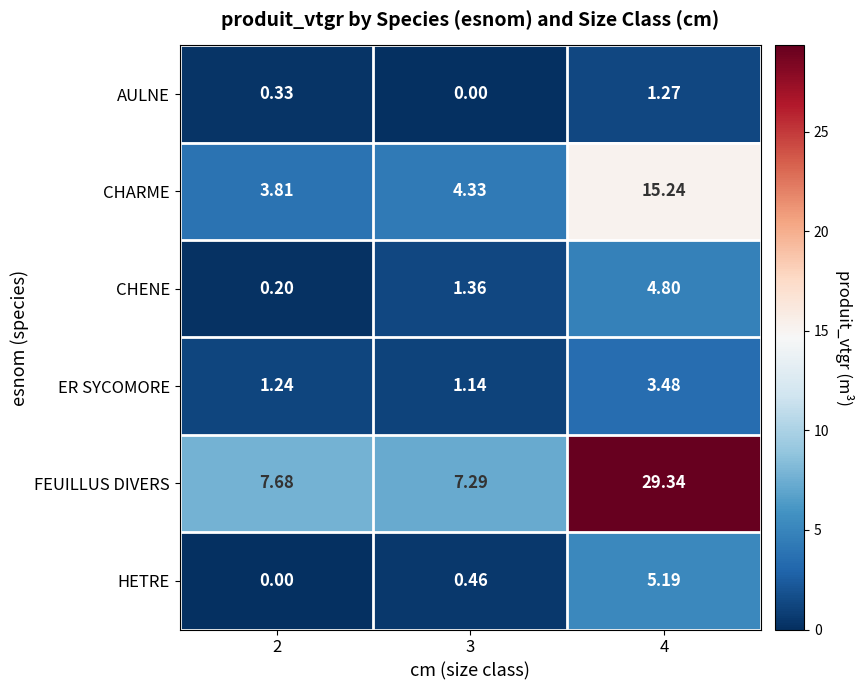

Between 2 and 3, which series saw the biggest shift?

CHENE